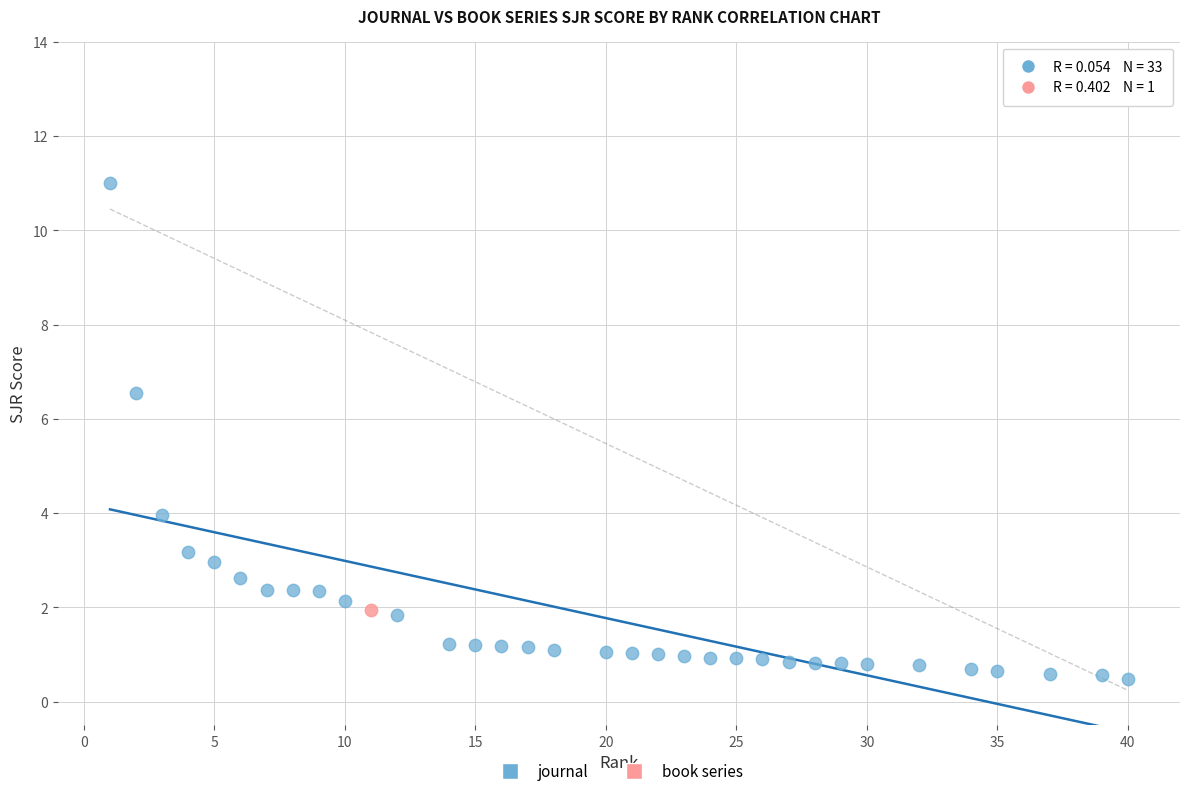

What are all the series names shown in the legend?

journal, book series